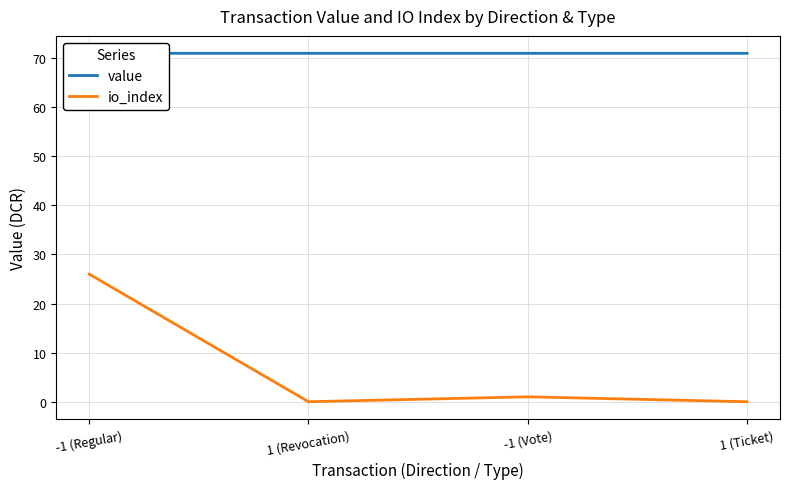

Reading right to left, transcribe all the data shown in this chart.

value: 1 (Ticket)=71.0	-1 (Vote)=71.0	1 (Revocation)=71.0	-1 (Regular)=71.0
io_index: 1 (Ticket)=0.0	-1 (Vote)=1.0	1 (Revocation)=0.0	-1 (Regular)=26.0